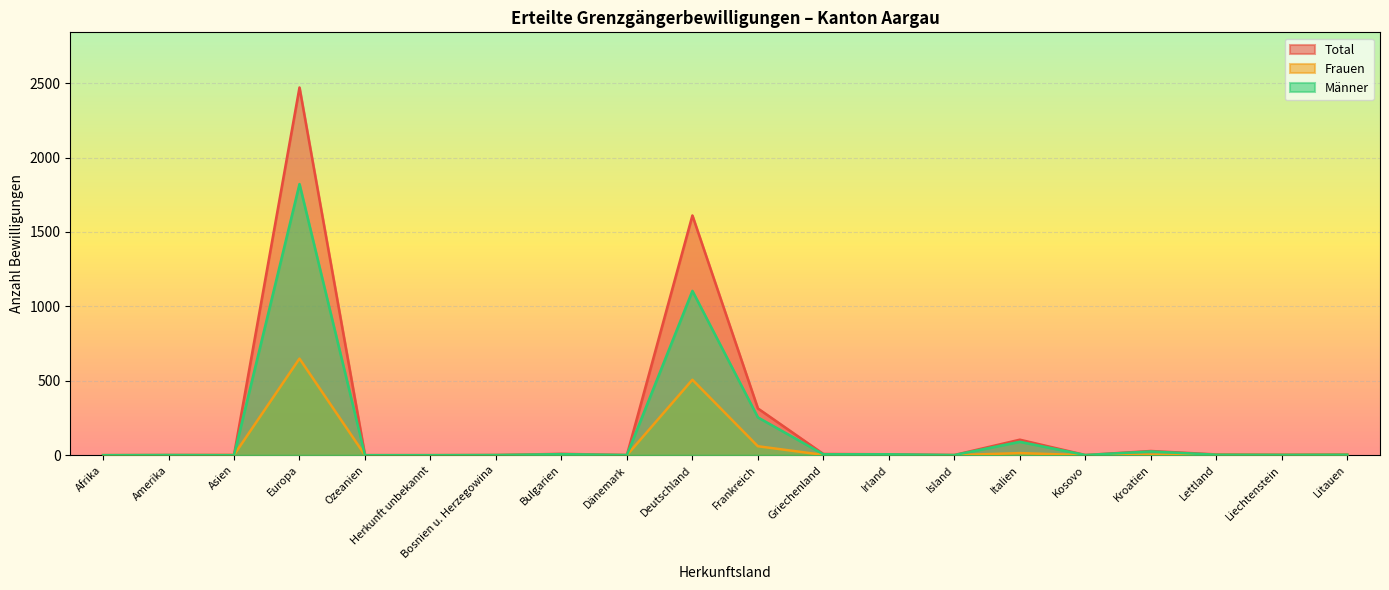

What is the label of the 5th point from the right?

Kosovo